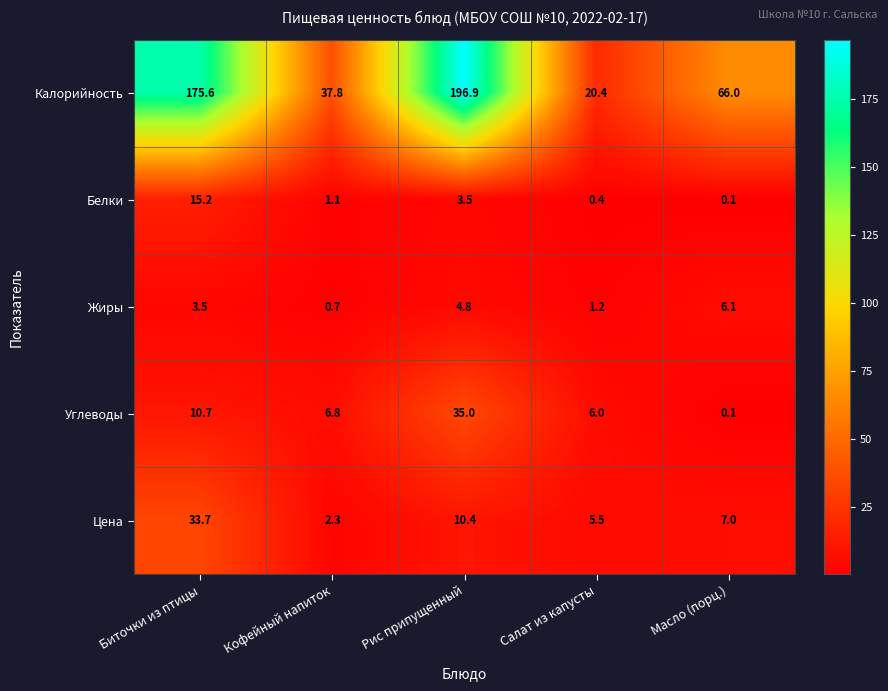

At which label does Калорийность reach its peak?

Рис припущенный